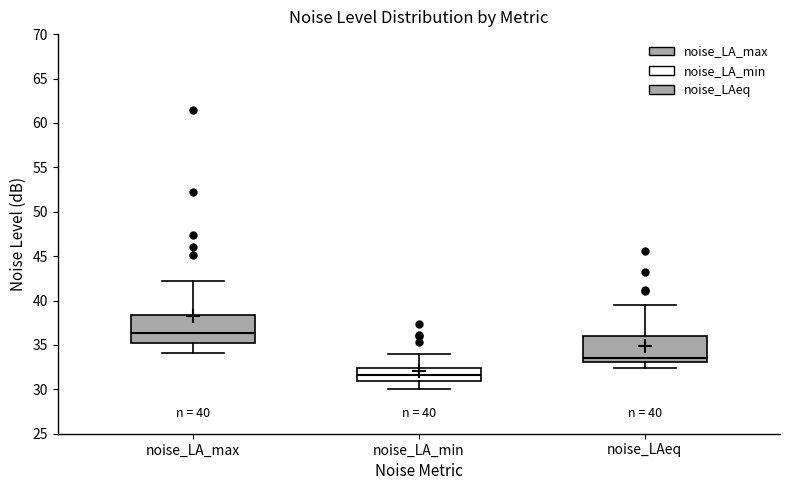

Which box has the highest median line?

noise_LA_max